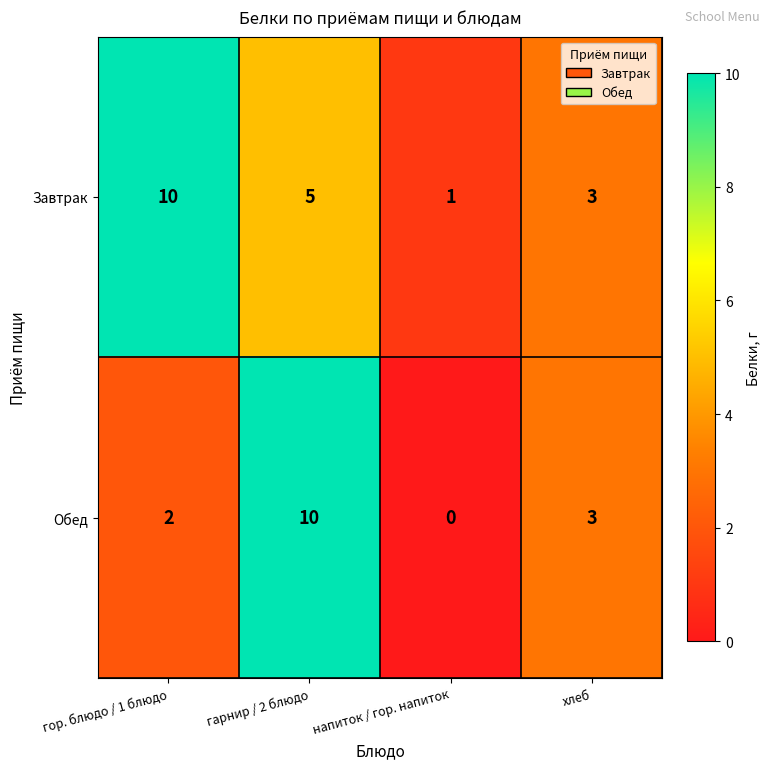

Which series changed the most between гарнир / 2 блюдо and напиток / гор. напиток?

Обед